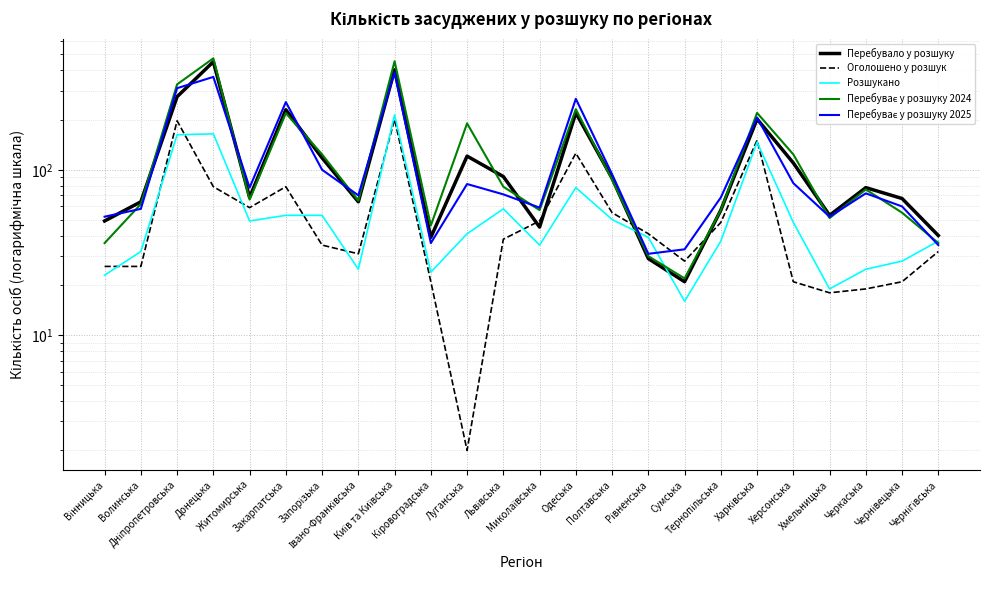

What is the highest value of the Перебуває у розшуку 2024 series?

473